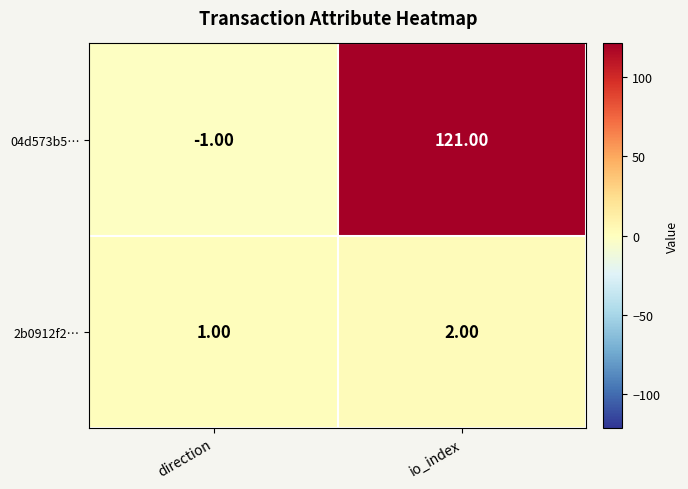

At which category does the chart reach its minimum across all series?

direction